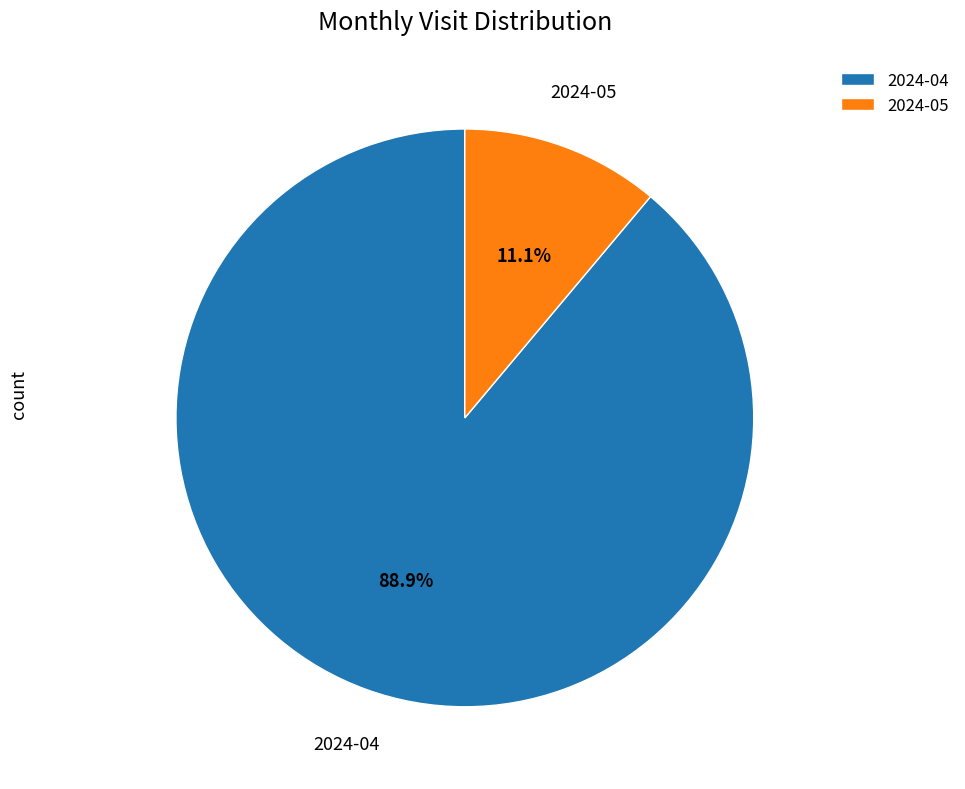

Which has a higher value, 2024-04 or 2024-05?

2024-04